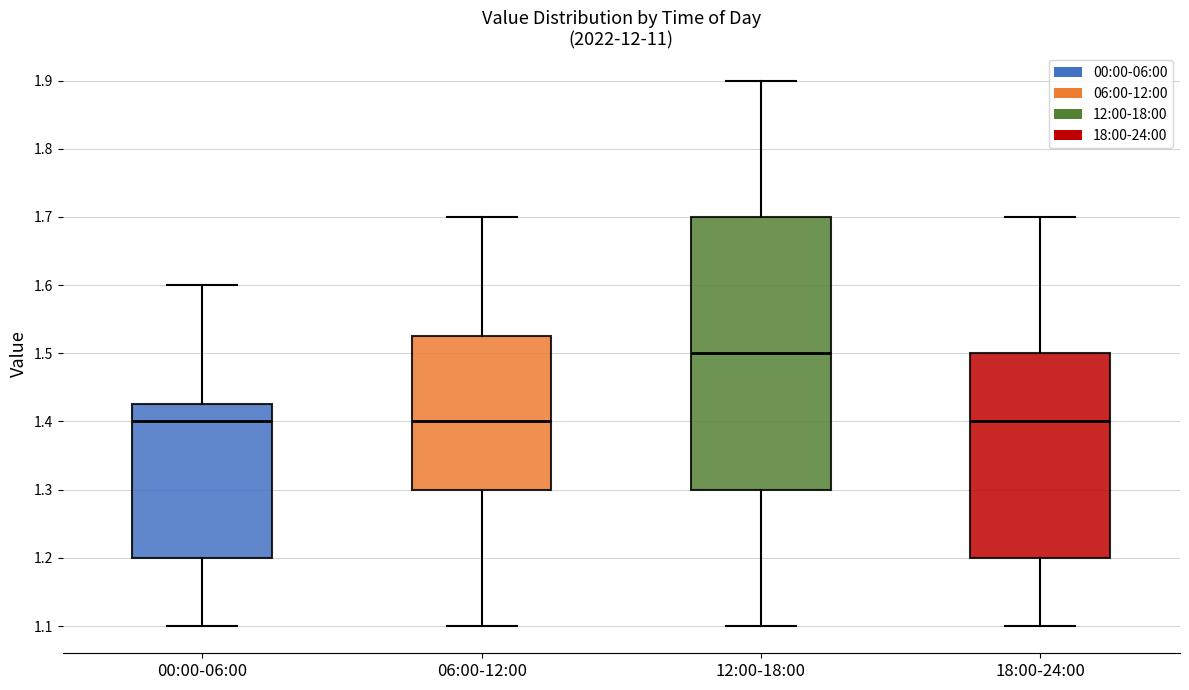

Reading left to right, transcribe this box plot: for each box, give where its median line is, the range the box spans, and where its two whiskers end, as read against the y-axis. The values are not printed on the chart, so give them approximately, as read against the axis.

00:00-06:00: median 1.40, box 1.20 to 1.43, whiskers 1.10 to 1.60
06:00-12:00: median 1.40, box 1.30 to 1.53, whiskers 1.10 to 1.70
12:00-18:00: median 1.50, box 1.30 to 1.70, whiskers 1.10 to 1.90
18:00-24:00: median 1.40, box 1.20 to 1.50, whiskers 1.10 to 1.70